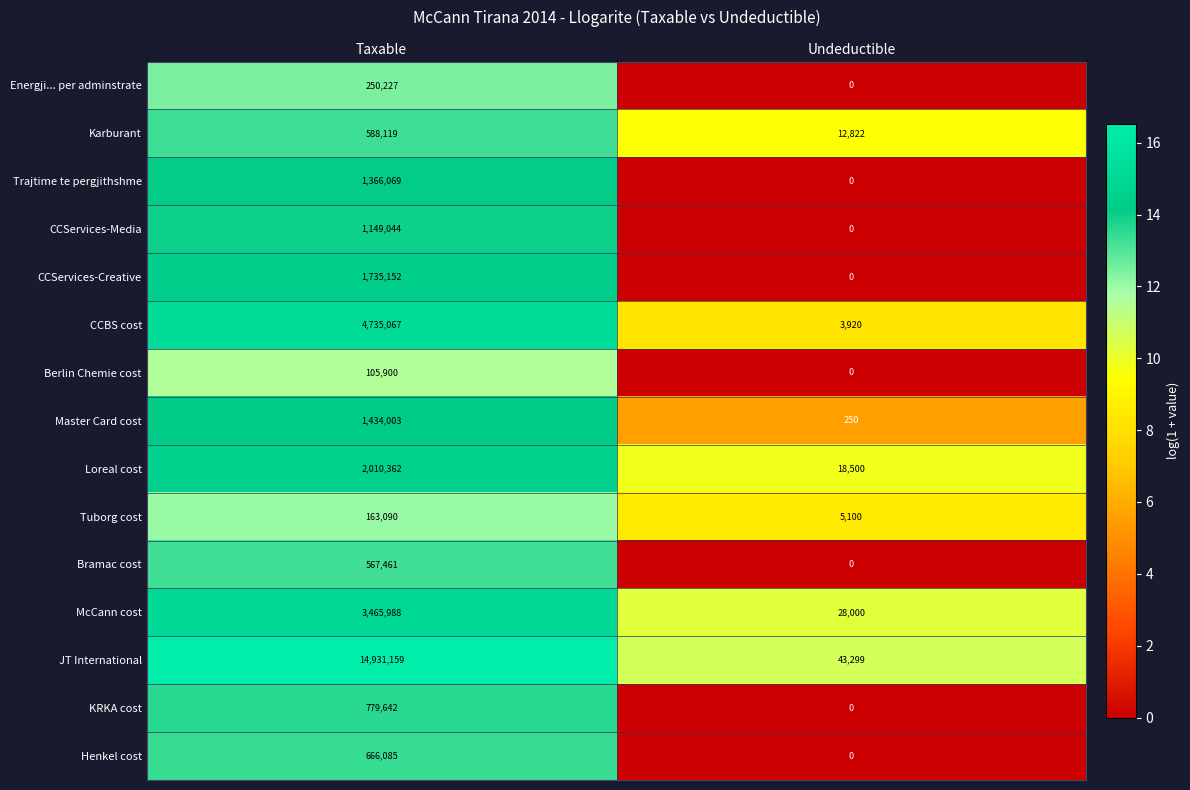

The Tuborg cost series shows 87909 at Taxable. True or false?

False